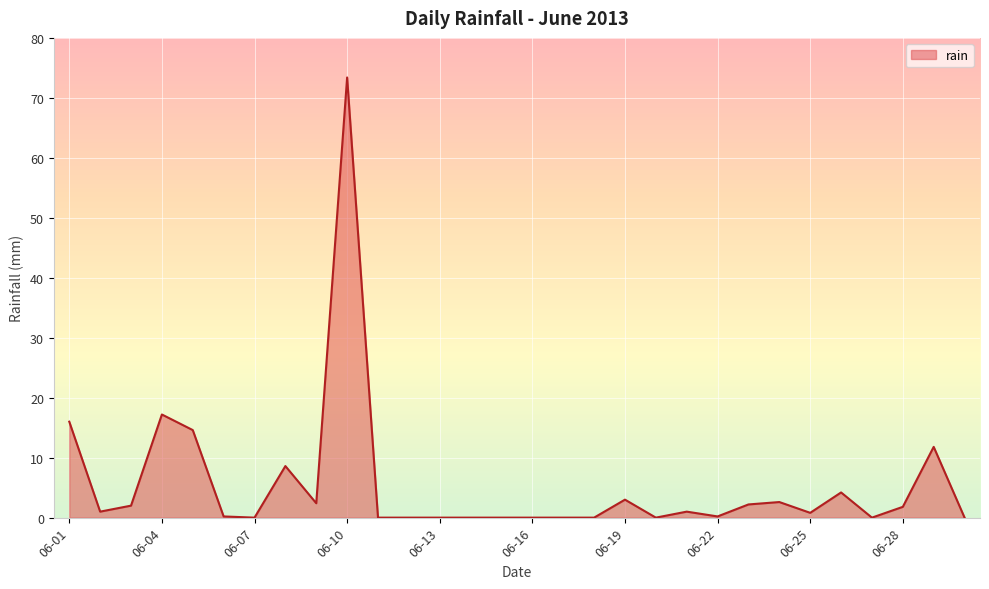

What is the difference between the maximum and minimum values?

73.4